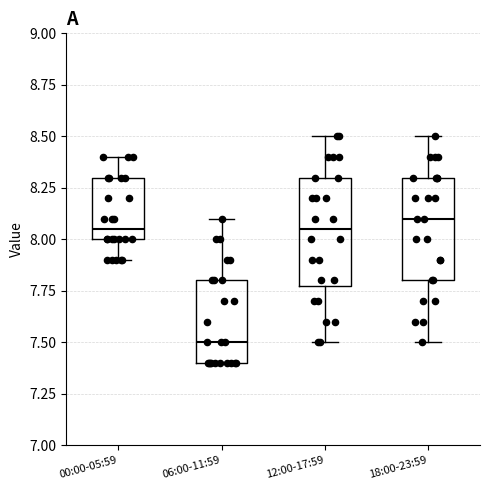

Reading left to right, read every box against the y-axis: the position of its median line, the range the box covers, and the ends of its whiskers. The values are not printed on the chart, so give them approximately, as read against the axis.

00:00-05:59: median 8.05, box 8.00 to 8.30, whiskers 7.90 to 8.40
06:00-11:59: median 7.50, box 7.40 to 7.80, whiskers 7.40 to 8.10
12:00-17:59: median 8.05, box 7.80 to 8.30, whiskers 7.50 to 8.50
18:00-23:59: median 8.10, box 7.80 to 8.30, whiskers 7.50 to 8.50